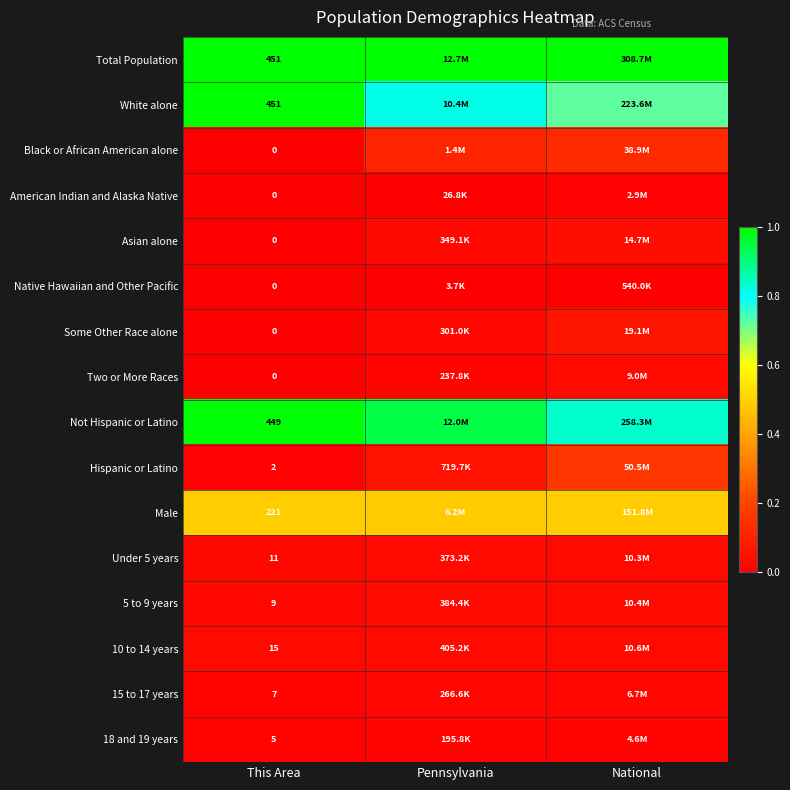

Between National and Pennsylvania, which is larger?

National